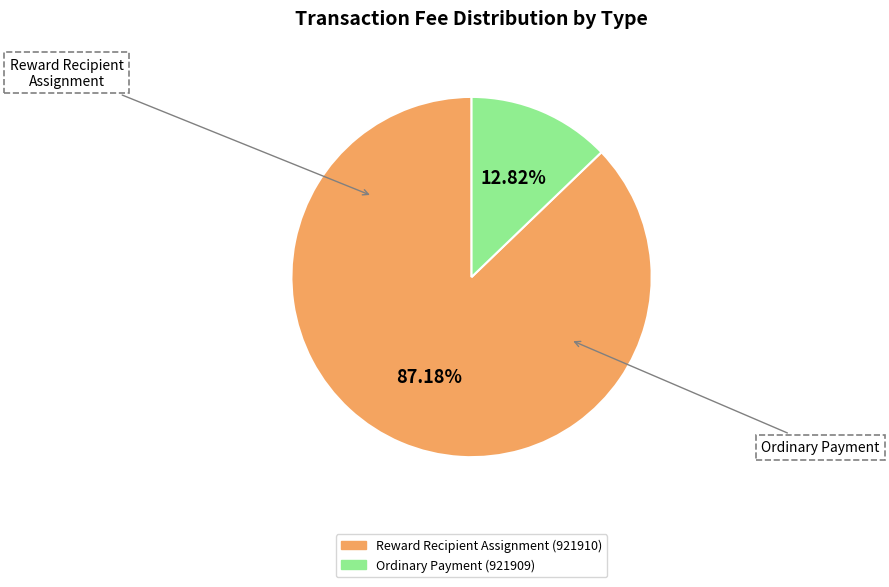

How many segments does this pie chart have?

2